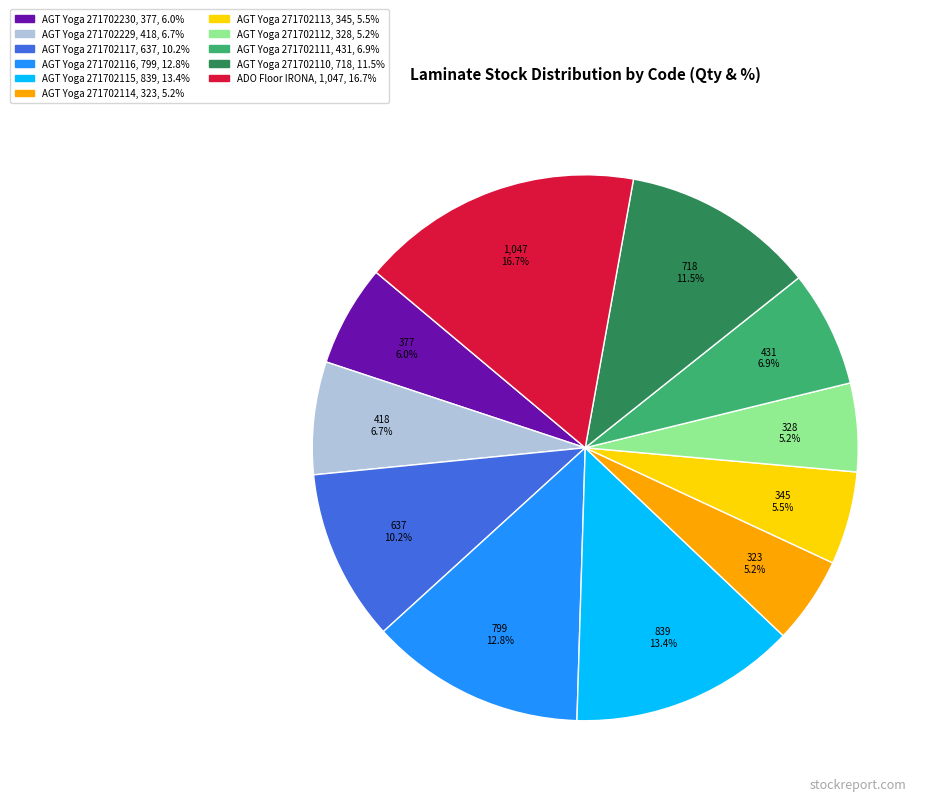

Is there a majority slice in this chart?

No